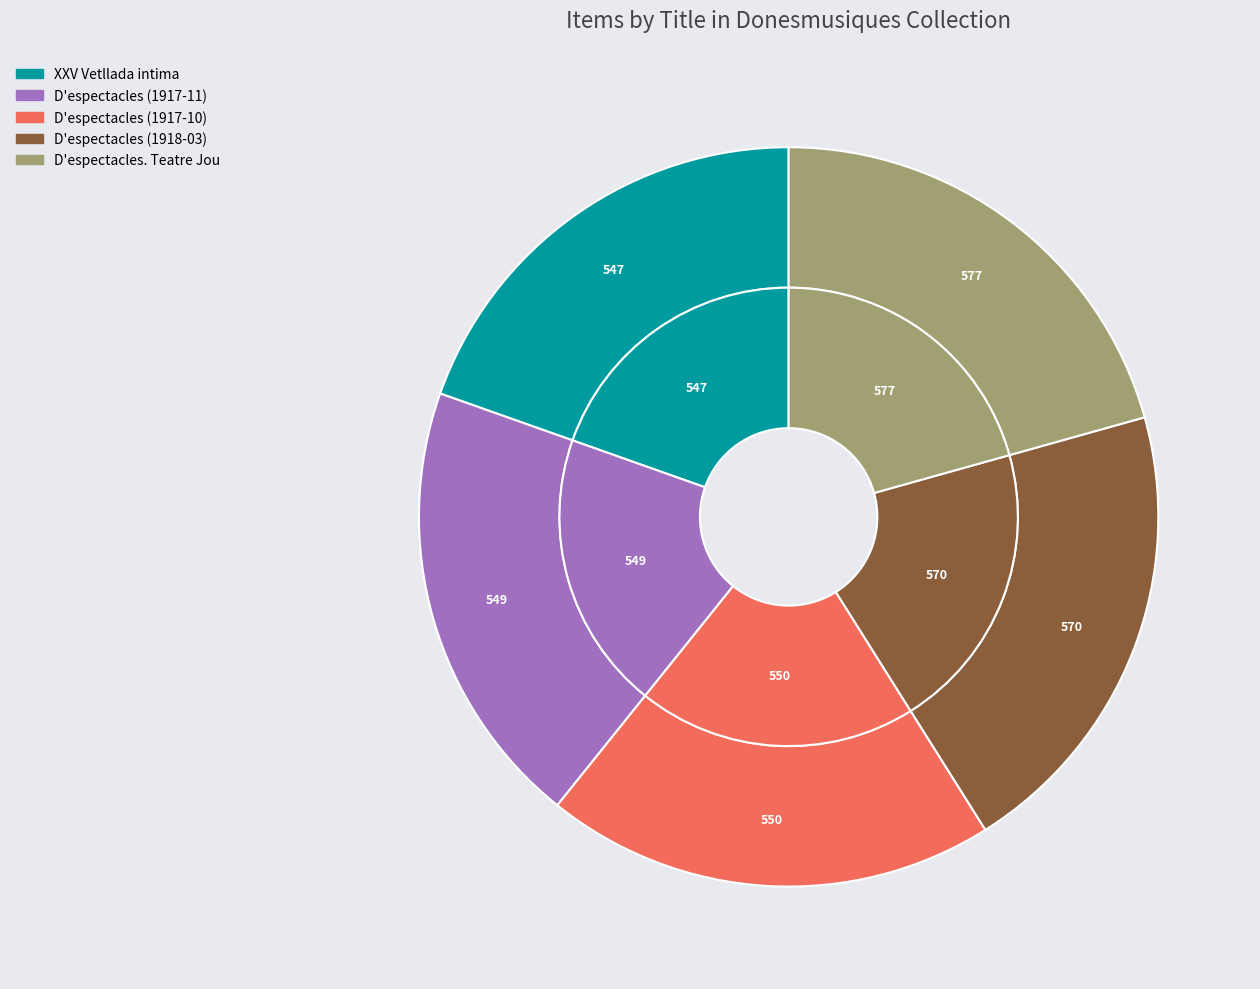

Which slice is the smallest?

XXV Vetllada intima